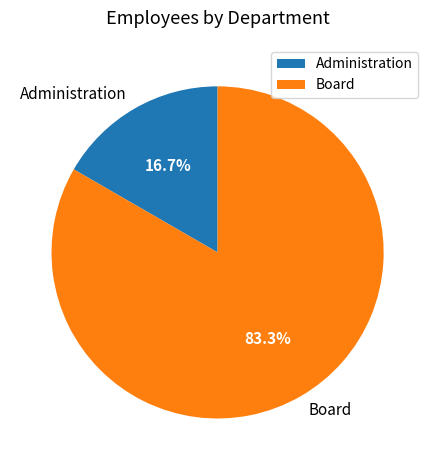

To the nearest percent, what is the difference between the Board and Administration slice percentages?

67%